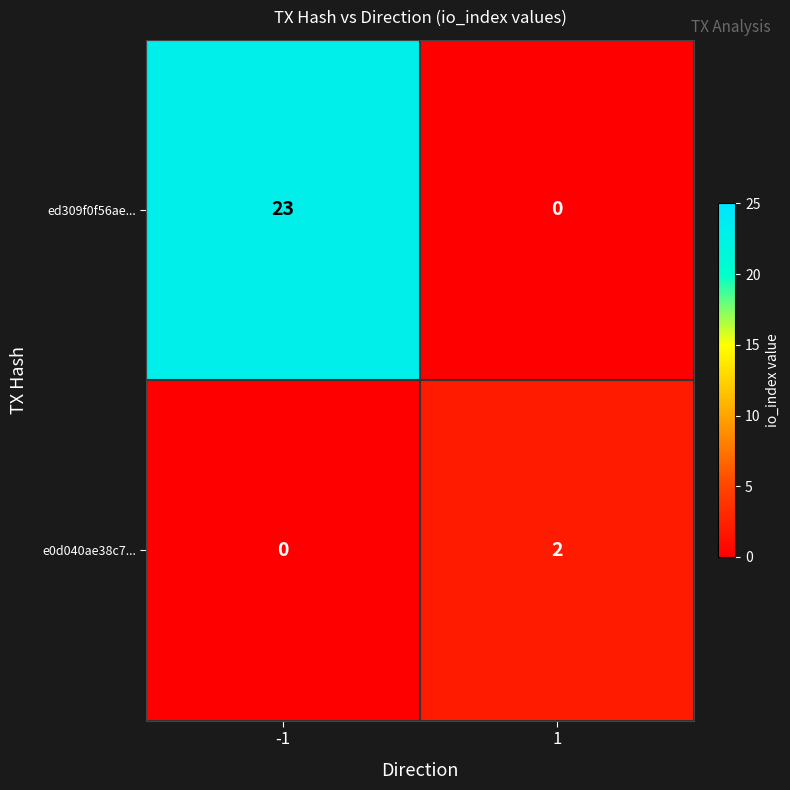

Count the number of categories in the chart.

2